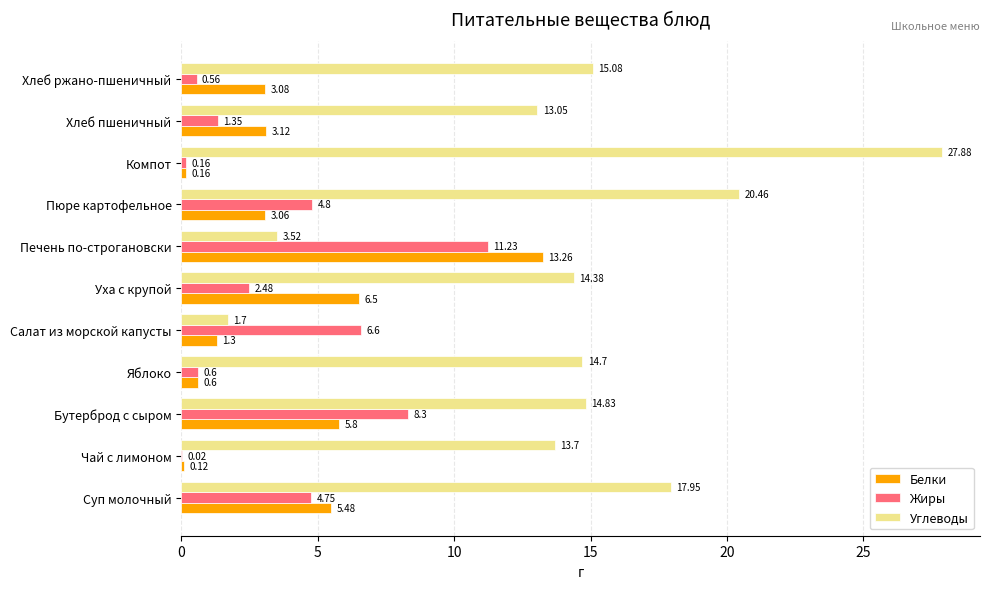

Is the value of Белки at Пюре картофельное greater than the value of Углеводы at Яблоко?

No